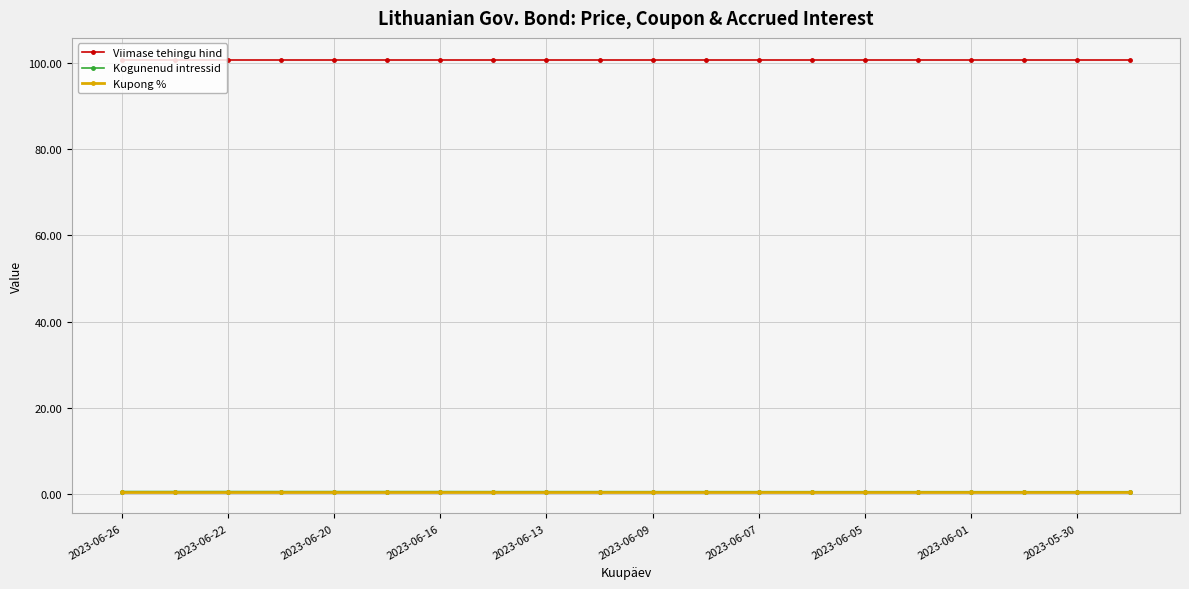

Which series has the largest total across all categories?

Viimase tehingu hind